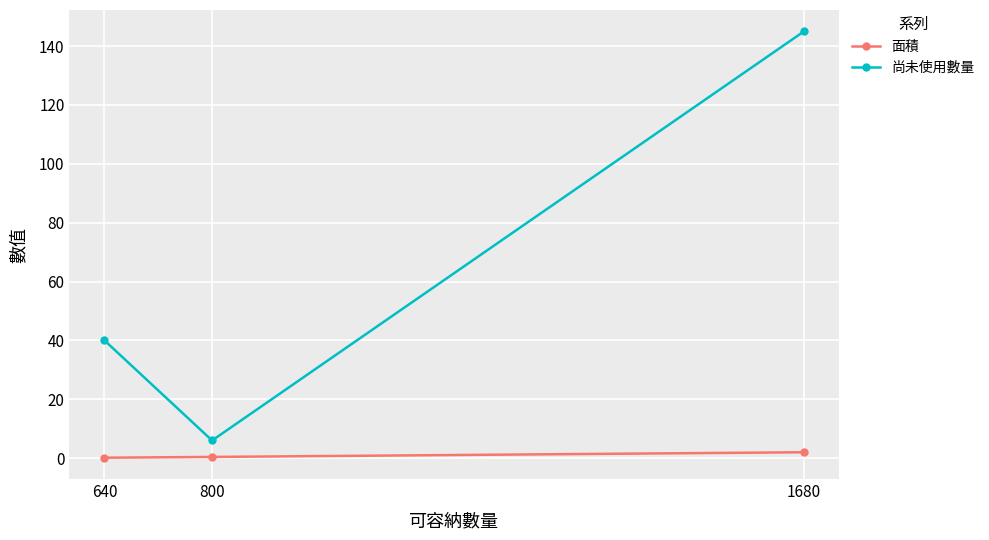

At which category is the sum across all series the highest?

1680